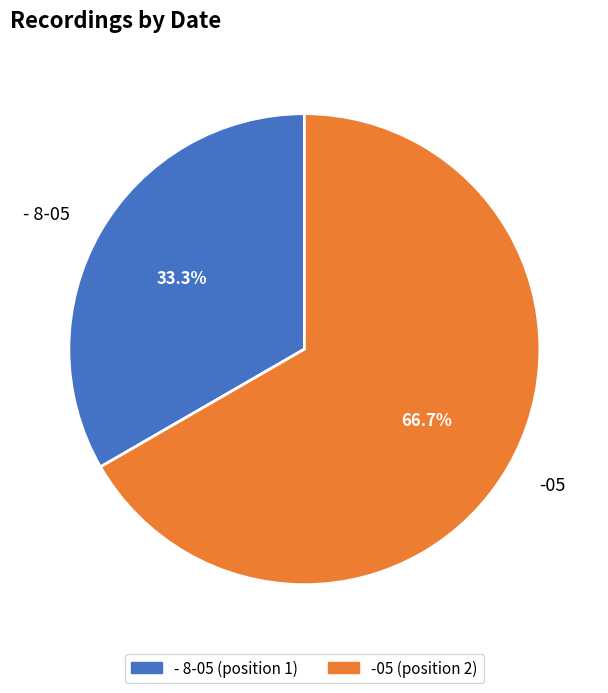

What is the majority slice?

-05